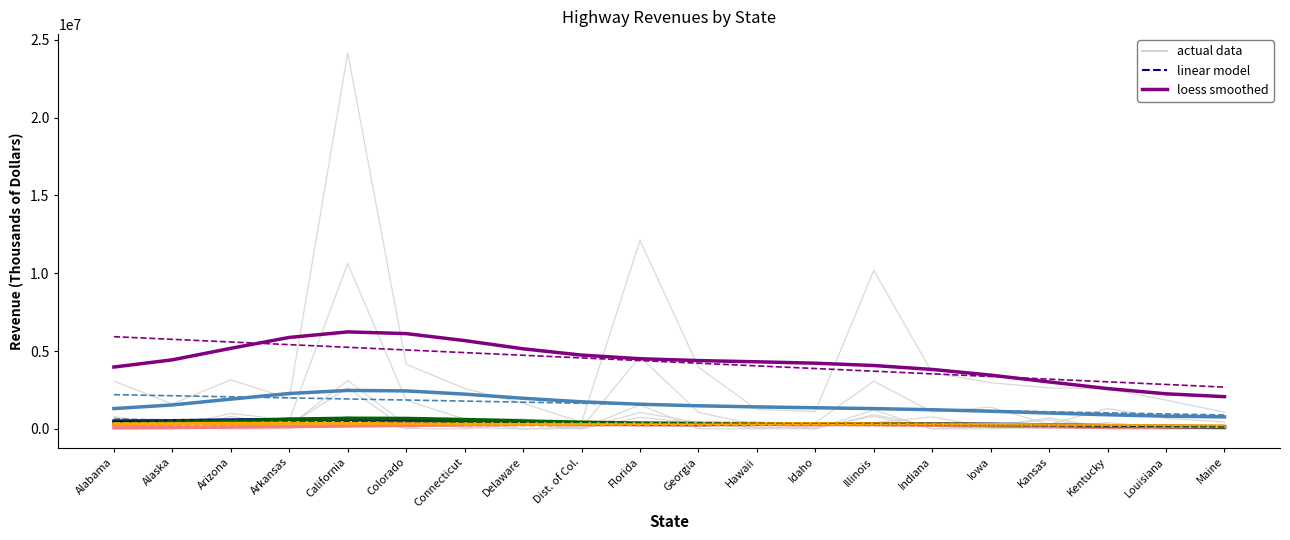

At which category does the chart reach its minimum across all series?

Alabama